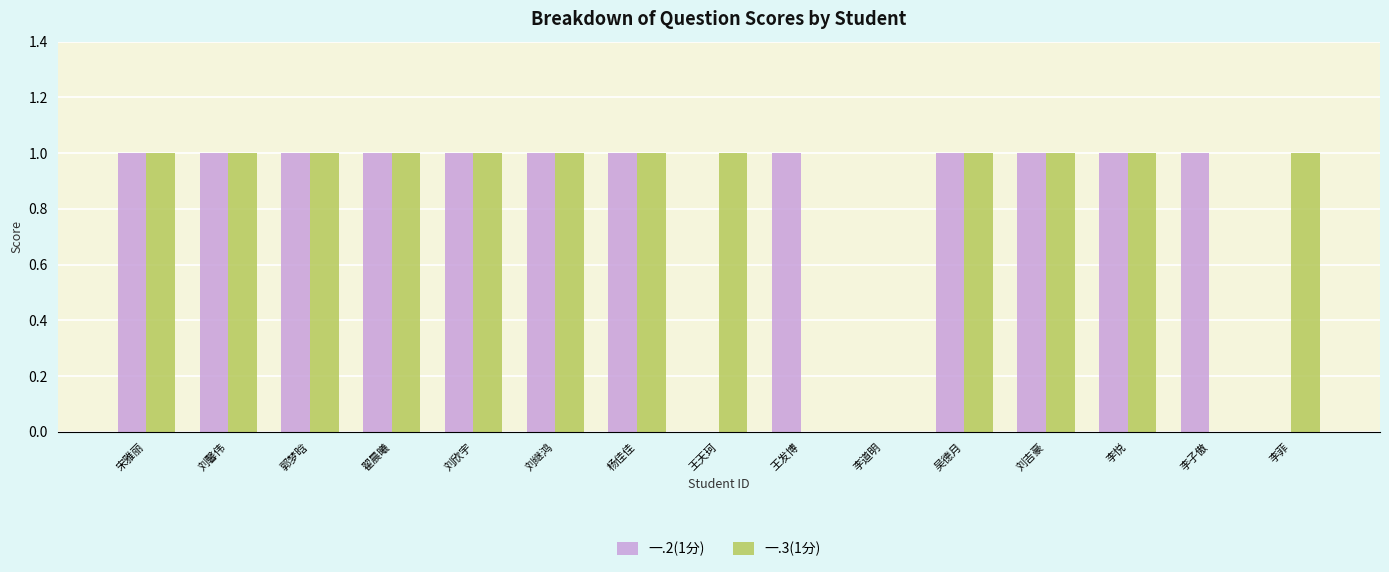

Read the 一.3(1分) value at 刘馨伟.

1